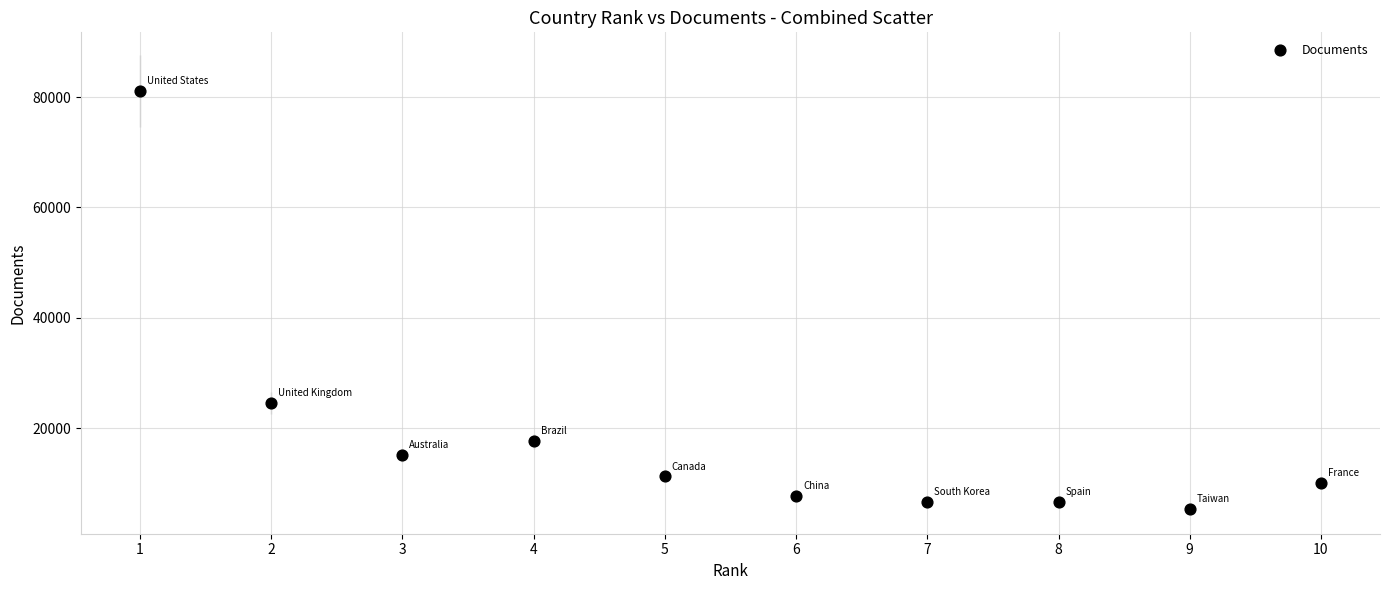

What is the range of Y values (max minus min)?

75664